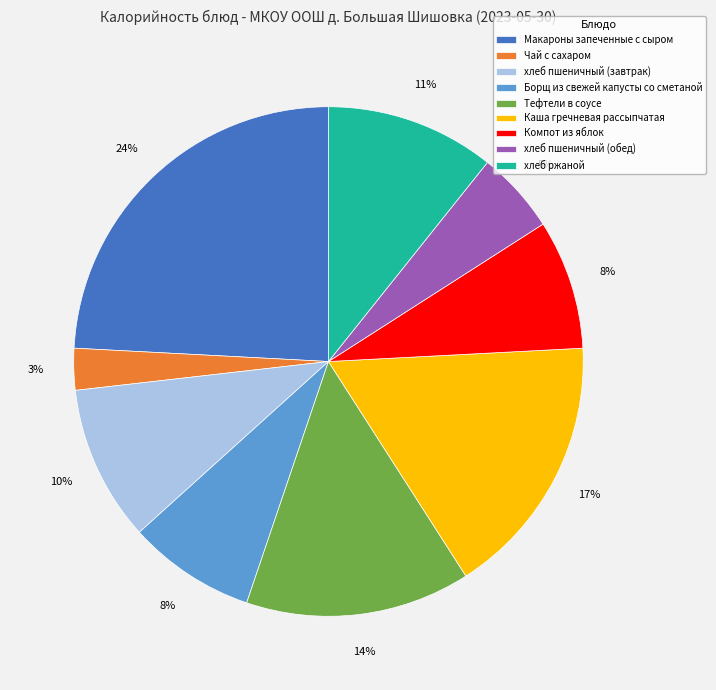

To the nearest percent, what percentage of the pie is хлеб пшеничный (обед)?

5%